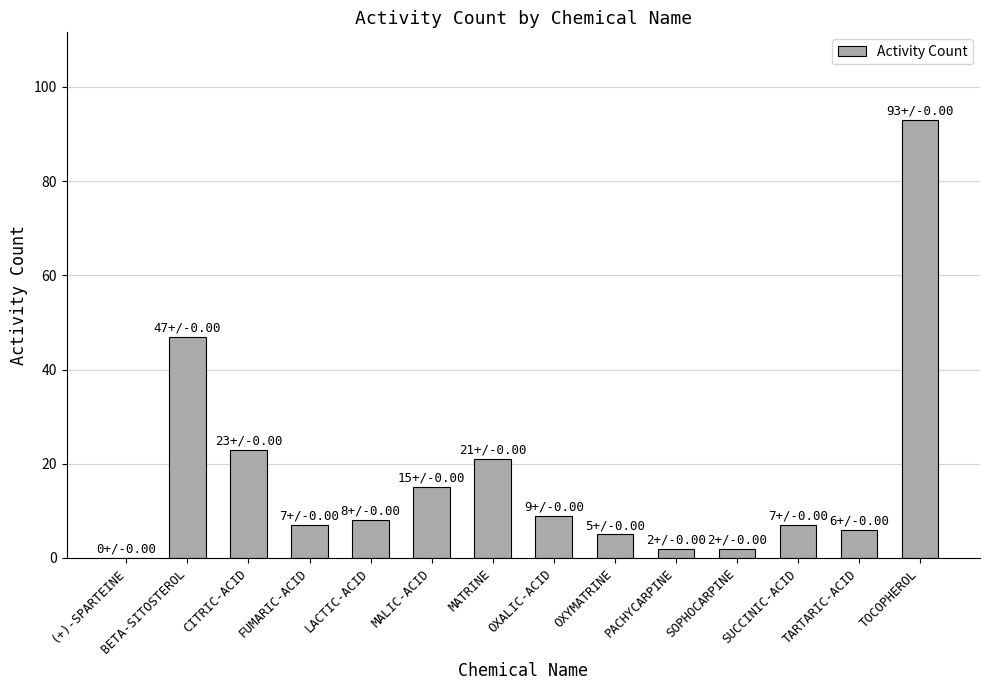

What is the ratio of the value at OXALIC-ACID to the value at FUMARIC-ACID?

1.3